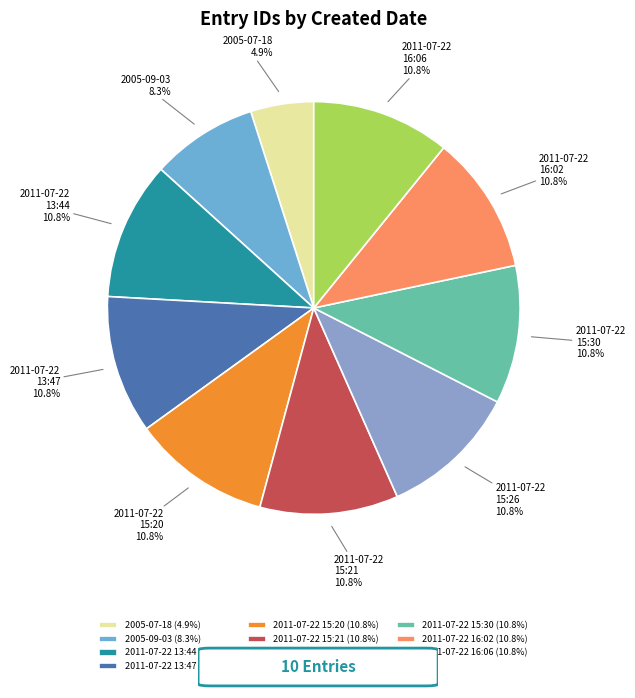

Which has a higher value, 2005-09-03 or 2011-07-22 15:30?

2011-07-22 15:30